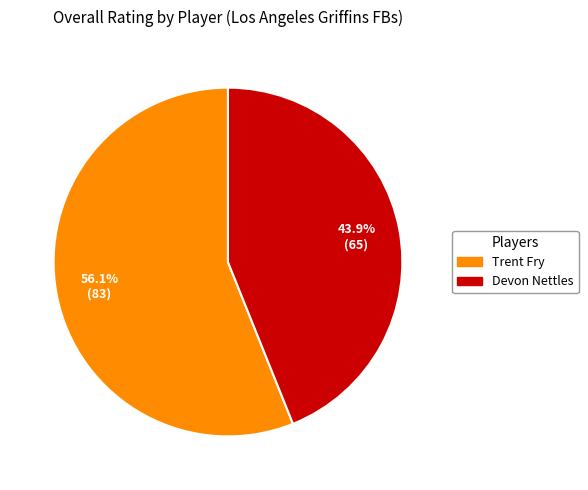

Which has a higher value, Trent Fry or Devon Nettles?

Trent Fry